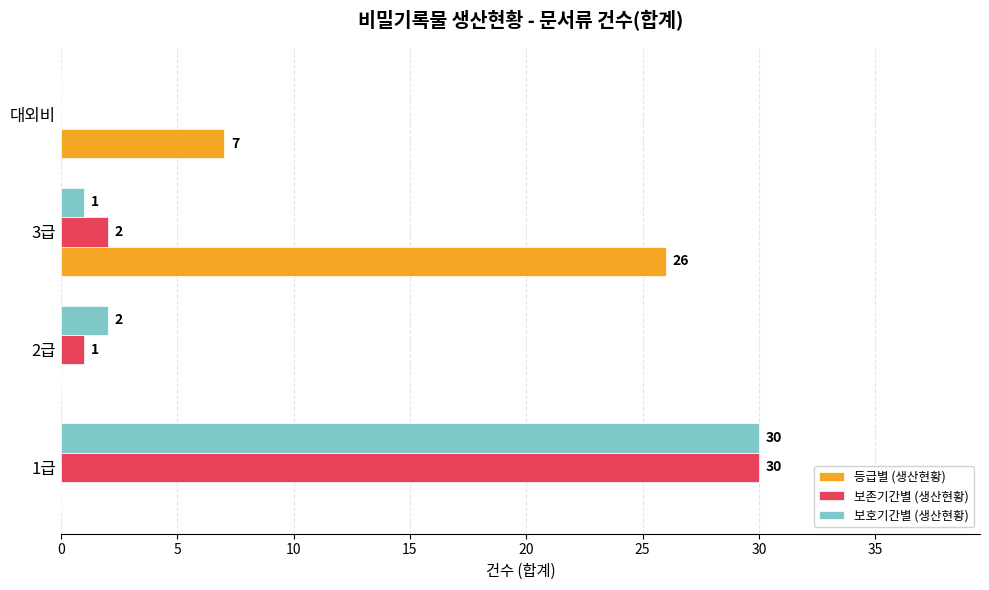

How many positive values does the 보호기간별 (생산현황) series have?

3